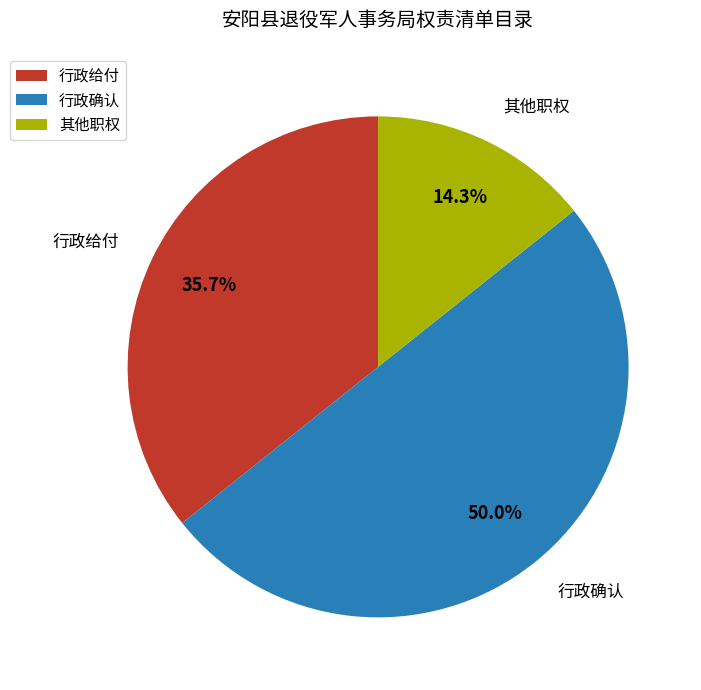

The 其他职权 slice represents 1% of the pie. True or false?

False